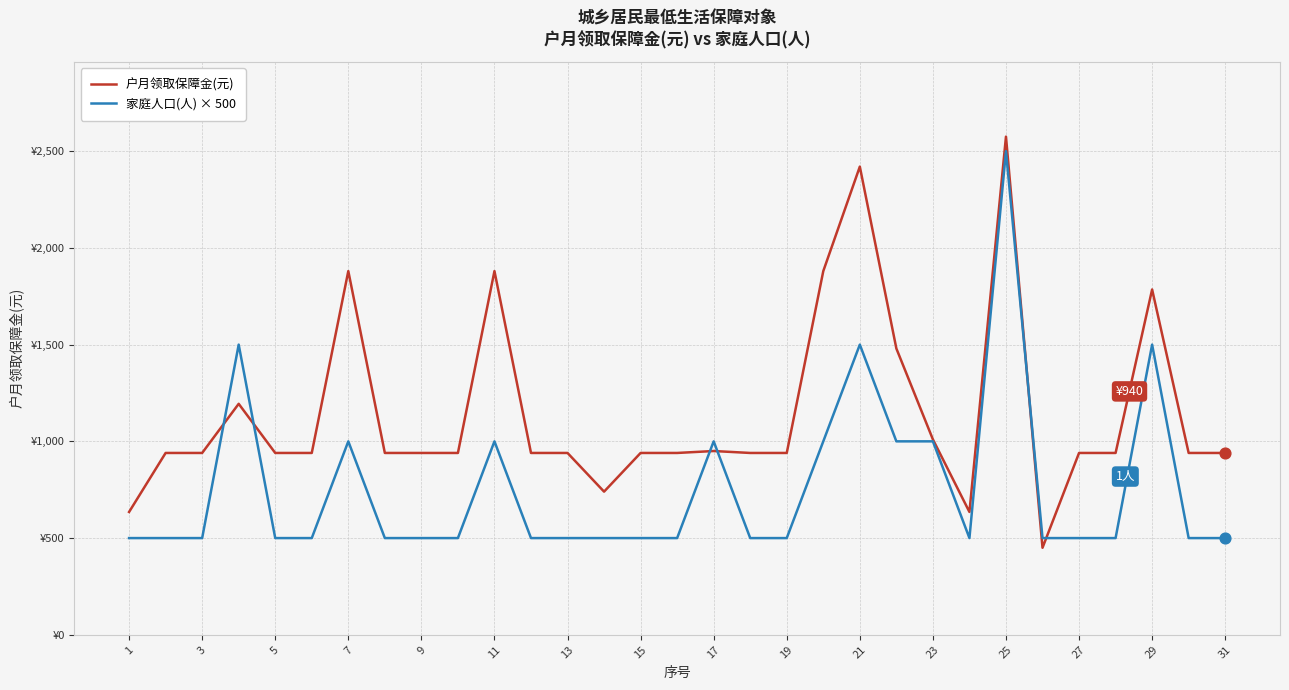

What are all the series names shown in the legend?

户月领取保障金(元), 家庭人口(人) × 500